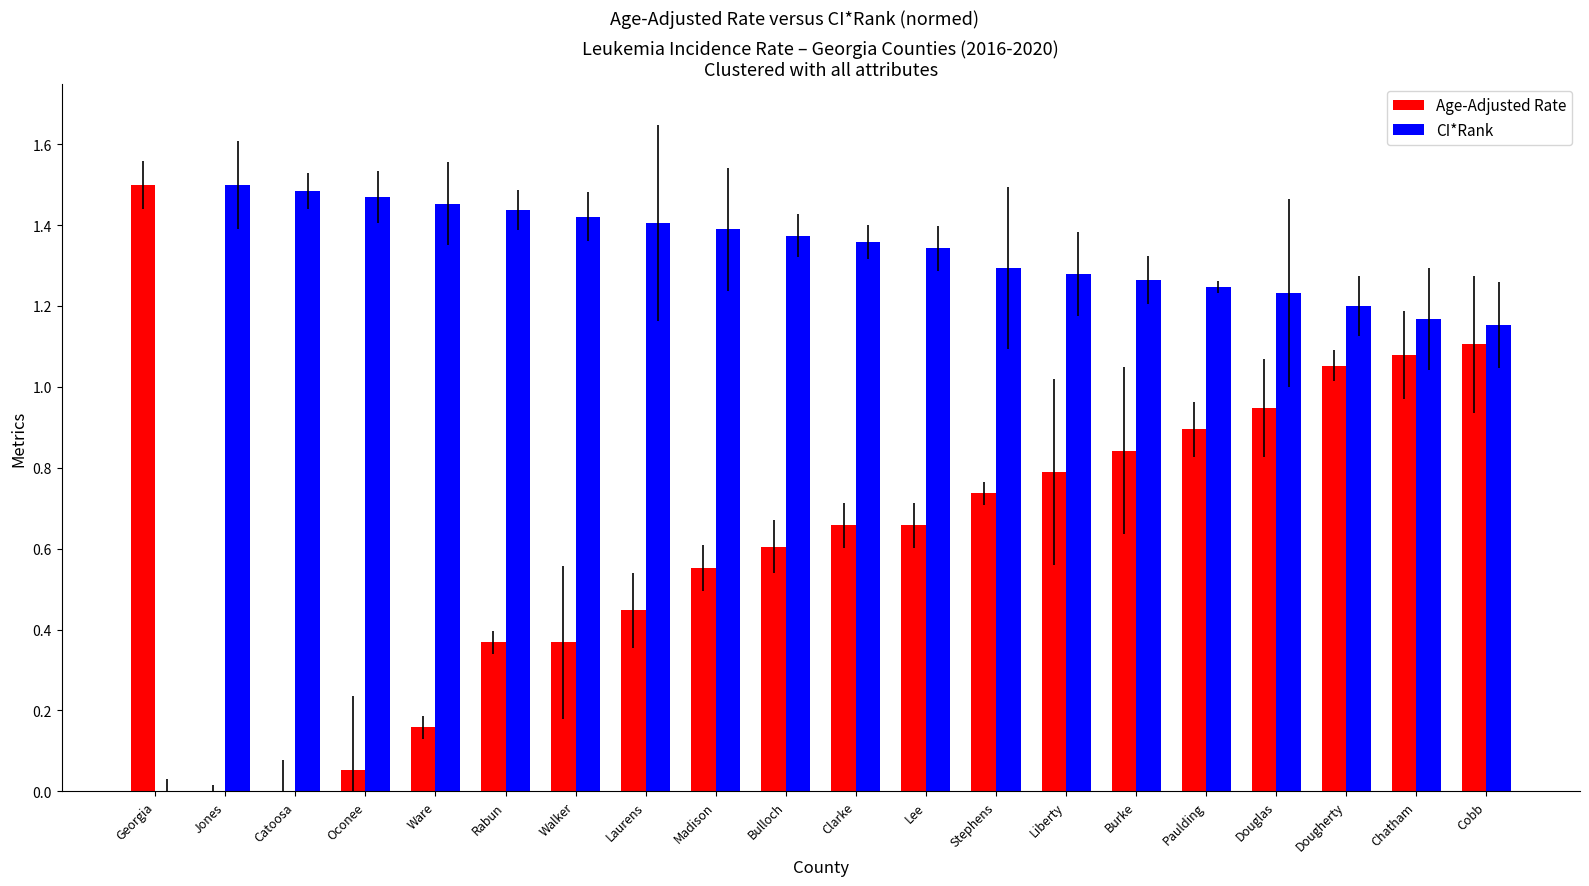

Are the bars grouped side by side (vs. stacked)?

Yes